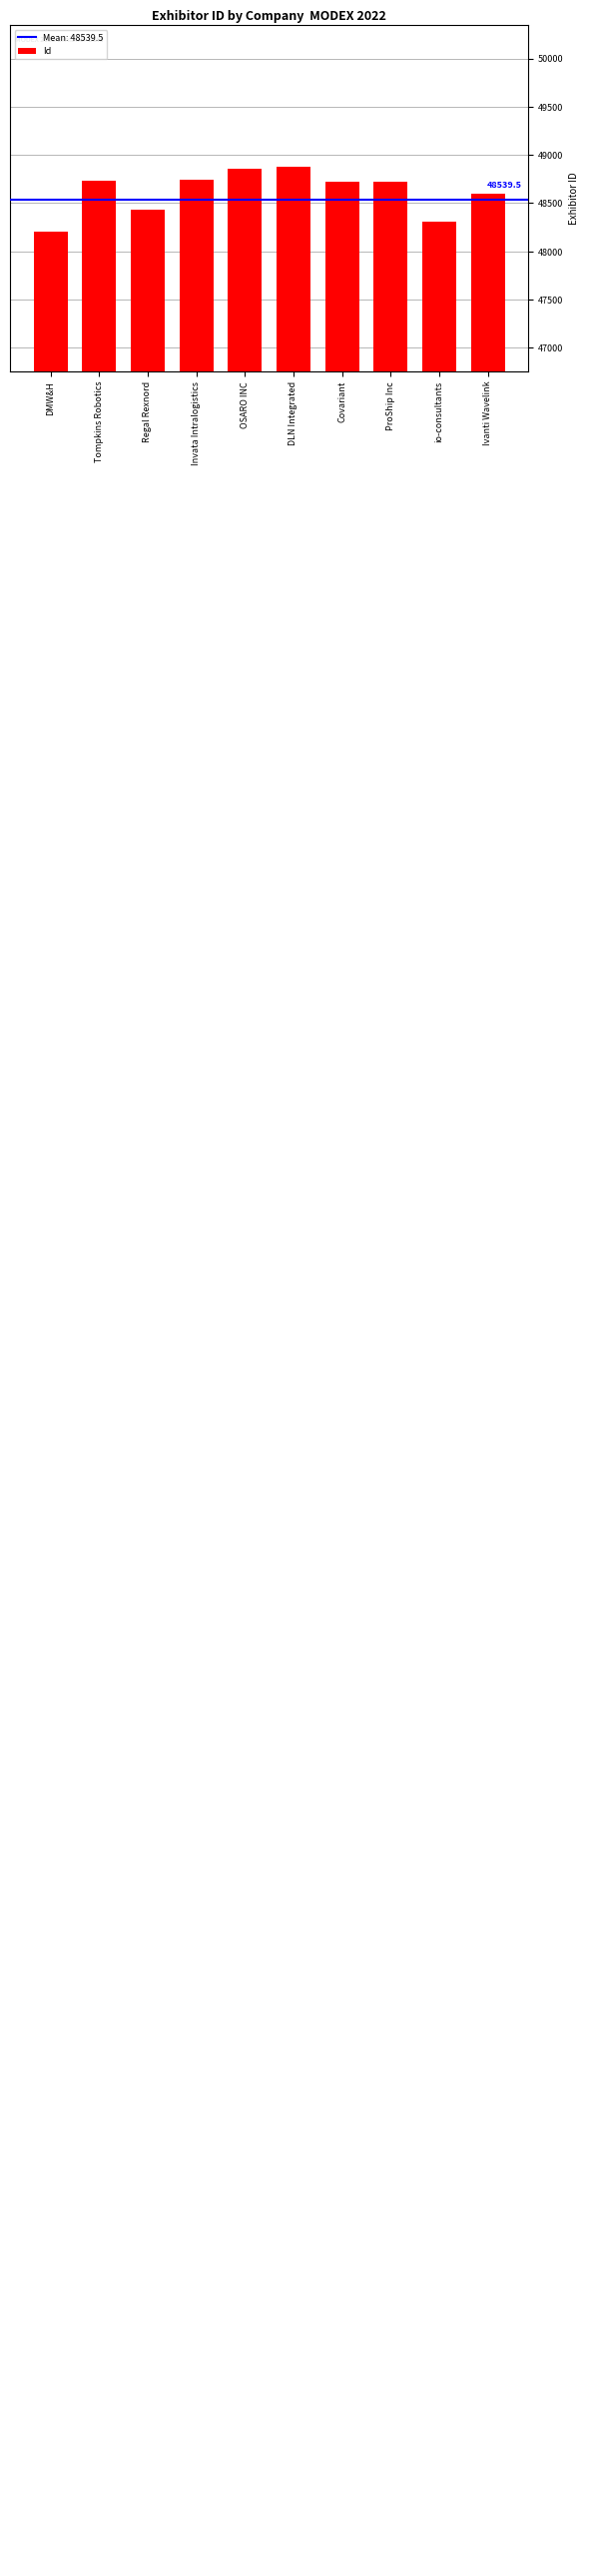

Approximately how many times larger is the value at Invata Intralogistics compared to ProShip Inc?

1.0